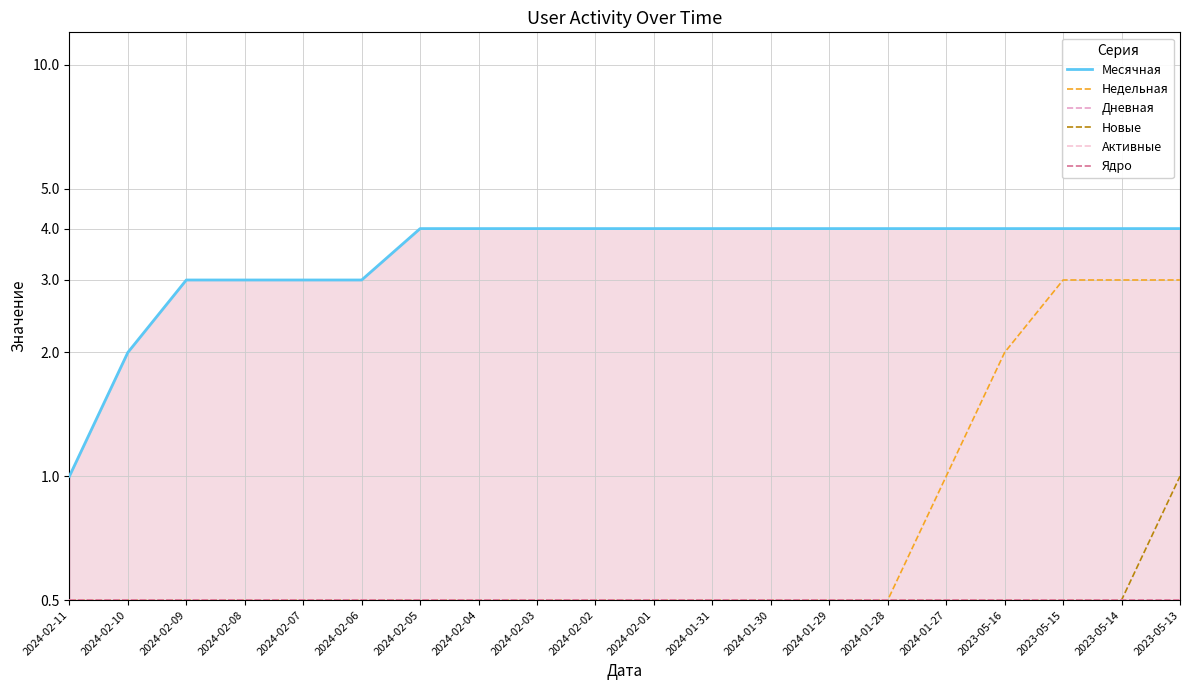

Rank the series at 2024-02-05 from lowest to highest value.

Недельная, Дневная, Новые, Активные, Ядро, Месячная